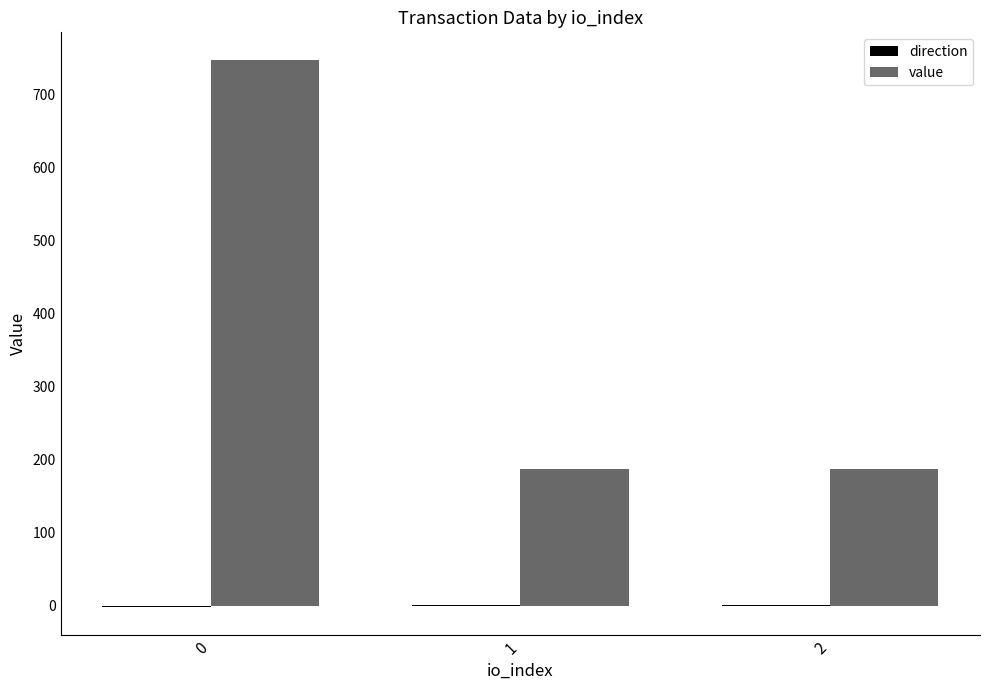

Count the number of data series in this chart.

2